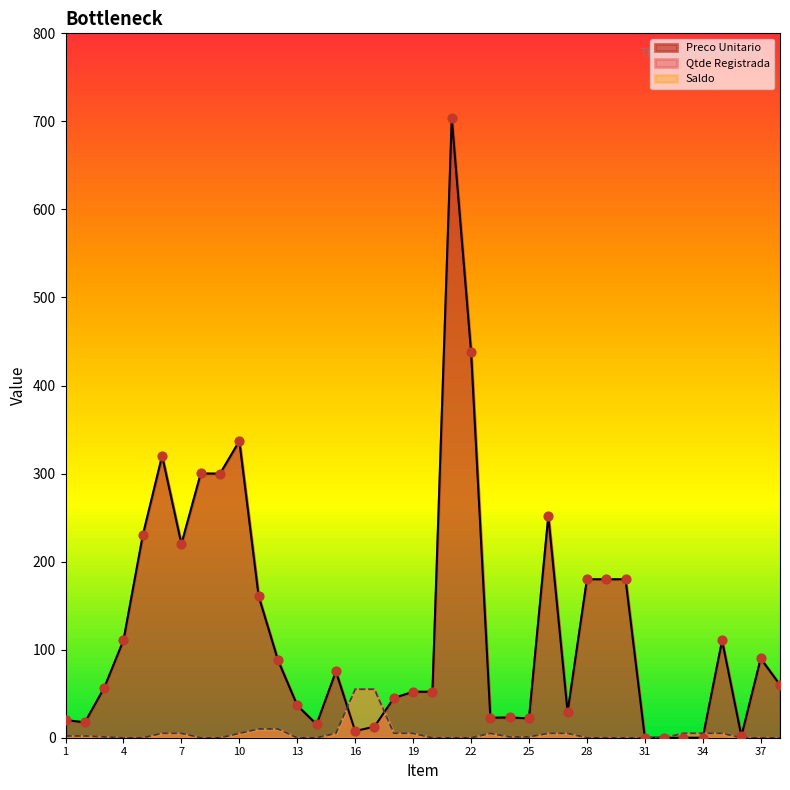

Which series reaches the minimum Y coordinate?

Qtde Registrada